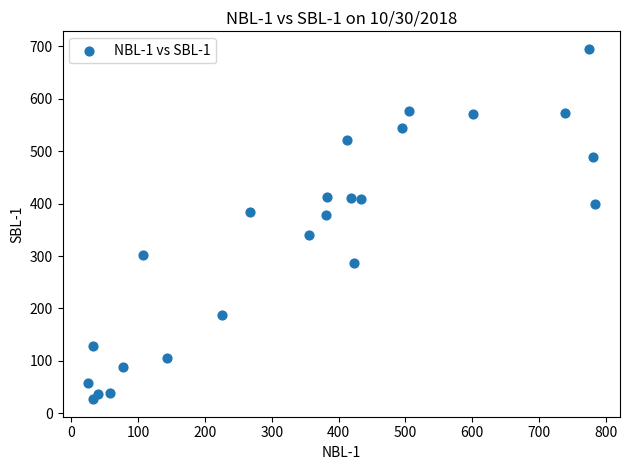

What is the range of Y values (max minus min)?

668